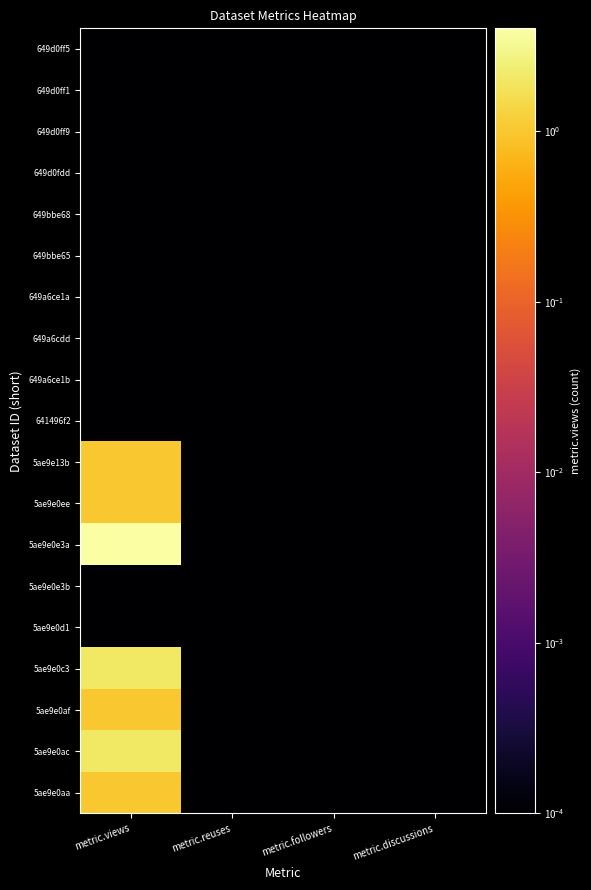

Reading left to right, what are all the values shown in this chart?

649d0ff5: metric.views=0.0	metric.reuses=0.0	metric.followers=0.0	metric.discussions=0.0
649d0ff1: metric.views=0.0	metric.reuses=0.0	metric.followers=0.0	metric.discussions=0.0
649d0ff9: metric.views=0.0	metric.reuses=0.0	metric.followers=0.0	metric.discussions=0.0
649d0fdd: metric.views=0.0	metric.reuses=0.0	metric.followers=0.0	metric.discussions=0.0
649bbe68: metric.views=0.0	metric.reuses=0.0	metric.followers=0.0	metric.discussions=0.0
649bbe65: metric.views=0.0	metric.reuses=0.0	metric.followers=0.0	metric.discussions=0.0
649a6ce1a: metric.views=0.0	metric.reuses=0.0	metric.followers=0.0	metric.discussions=0.0
649a6cdd: metric.views=0.0	metric.reuses=0.0	metric.followers=0.0	metric.discussions=0.0
649a6ce1b: metric.views=0.0	metric.reuses=0.0	metric.followers=0.0	metric.discussions=0.0
641496f2: metric.views=0.0	metric.reuses=0.0	metric.followers=0.0	metric.discussions=0.0
5ae9e13b: metric.views=1.0	metric.reuses=0.0	metric.followers=0.0	metric.discussions=0.0
5ae9e0ee: metric.views=1.0	metric.reuses=0.0	metric.followers=0.0	metric.discussions=0.0
5ae9e0e3a: metric.views=4.0	metric.reuses=0.0	metric.followers=0.0	metric.discussions=0.0
5ae9e0e3b: metric.views=0.0	metric.reuses=0.0	metric.followers=0.0	metric.discussions=0.0
5ae9e0d1: metric.views=0.0	metric.reuses=0.0	metric.followers=0.0	metric.discussions=0.0
5ae9e0c3: metric.views=2.0	metric.reuses=0.0	metric.followers=0.0	metric.discussions=0.0
5ae9e0af: metric.views=1.0	metric.reuses=0.0	metric.followers=0.0	metric.discussions=0.0
5ae9e0ac: metric.views=2.0	metric.reuses=0.0	metric.followers=0.0	metric.discussions=0.0
5ae9e0aa: metric.views=1.0	metric.reuses=0.0	metric.followers=0.0	metric.discussions=0.0